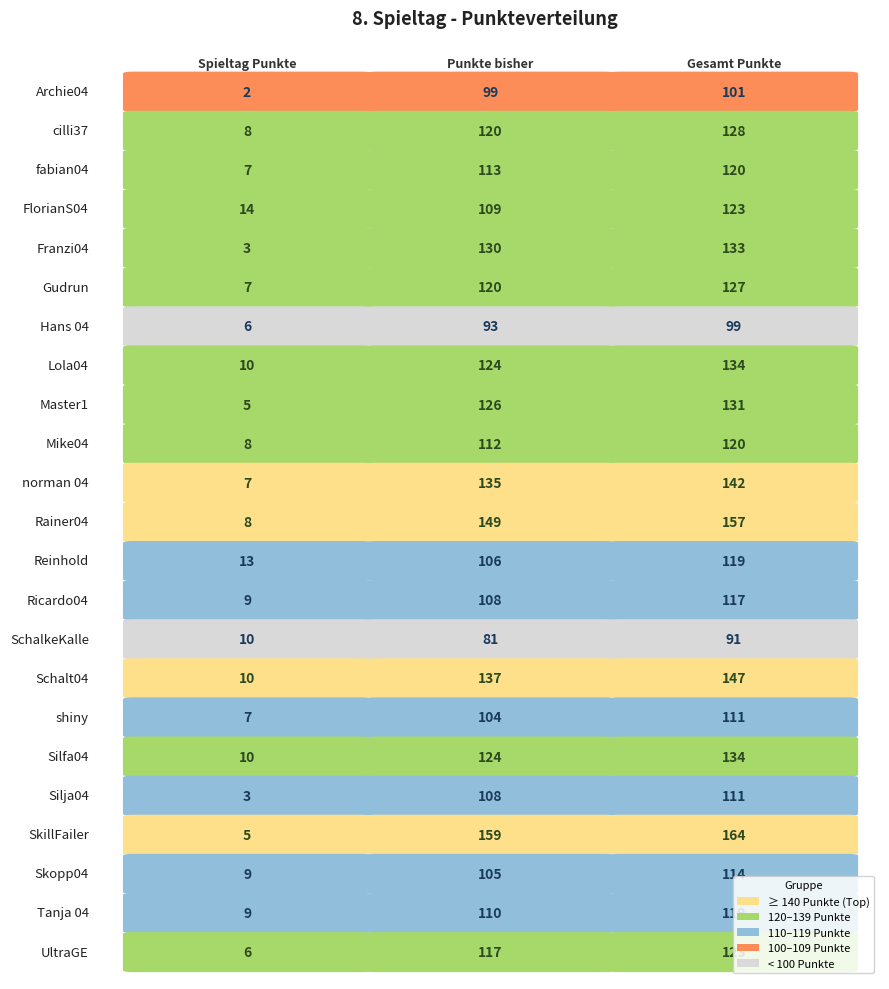

True or false: fabian04 has a value of 113 at 1.

True